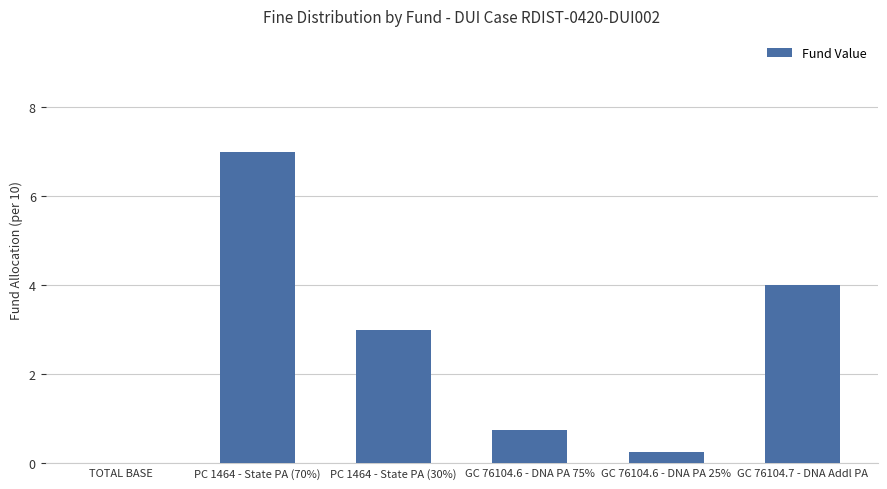

What value does the data have at GC 76104.7 - DNA Addl PA?

4.0